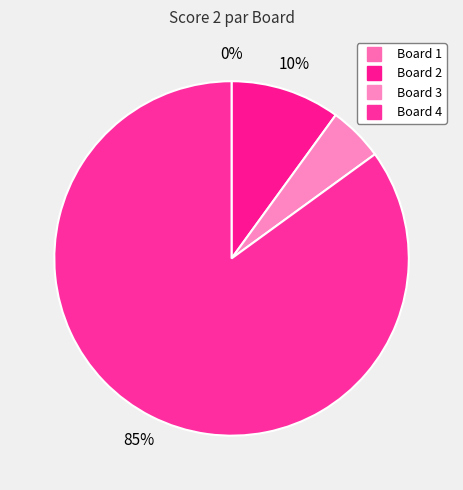

The Board 3 slice represents 1% of the pie. True or false?

False